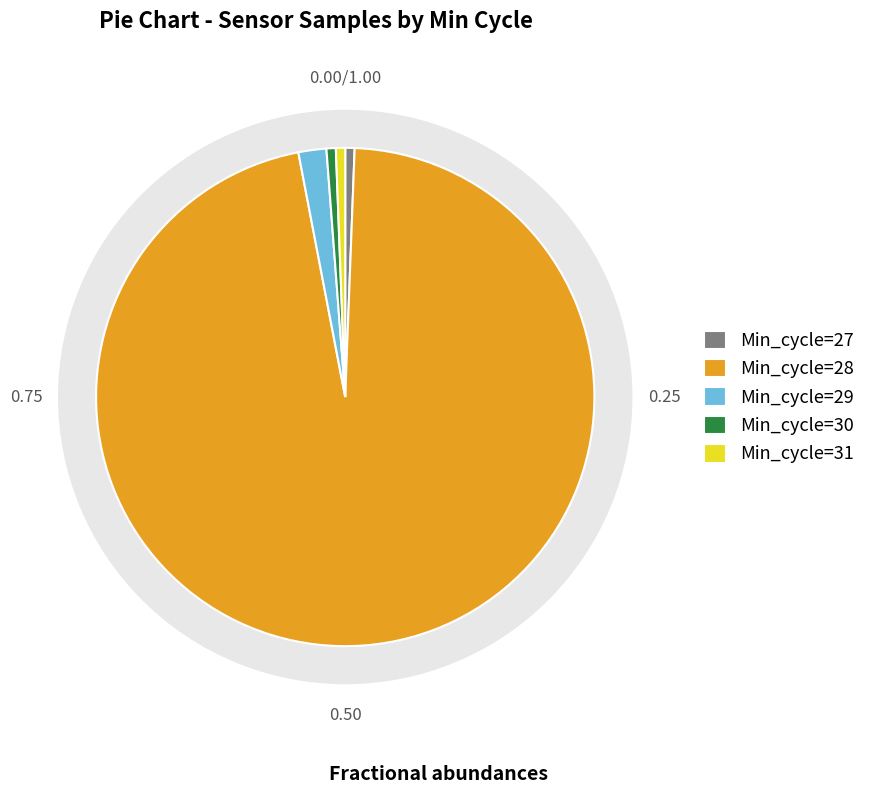

Count the number of slices in the pie.

5